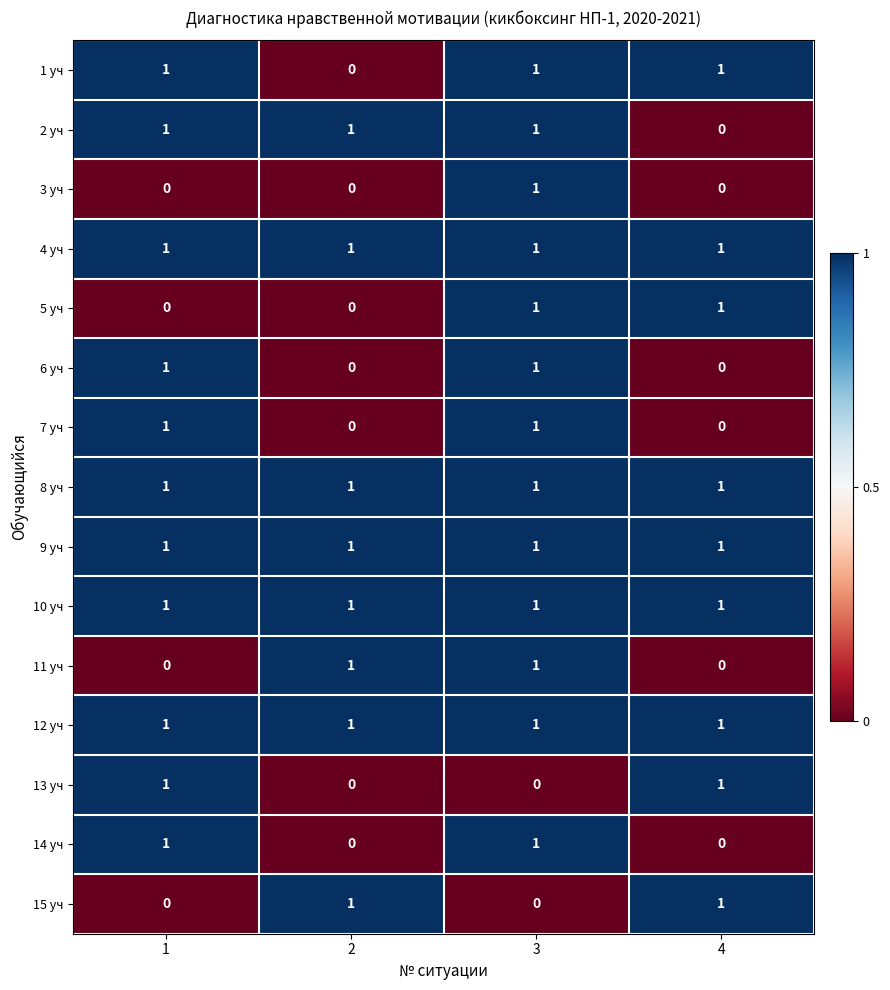

What is the total value across all series at 3?

13